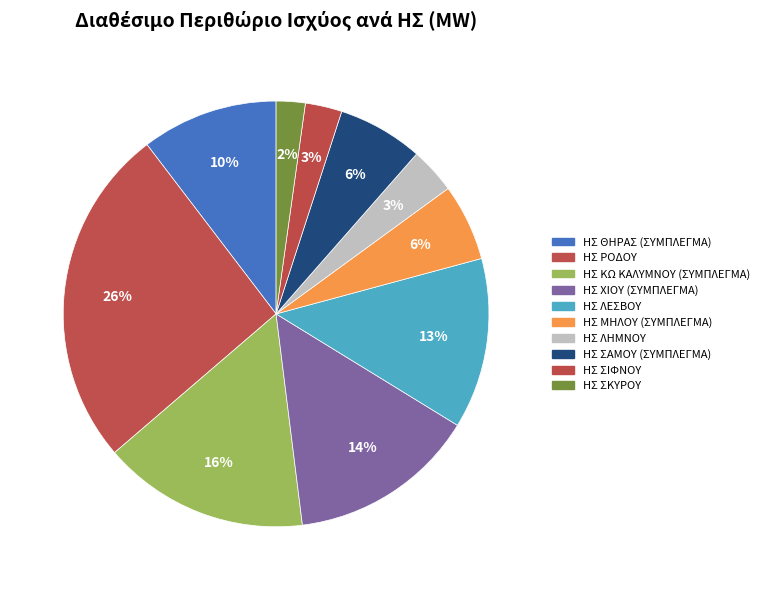

What portion of the pie excludes ΗΣ ΧΙΟΥ (ΣΥΜΠΛΕΓΜΑ)?

85.7%